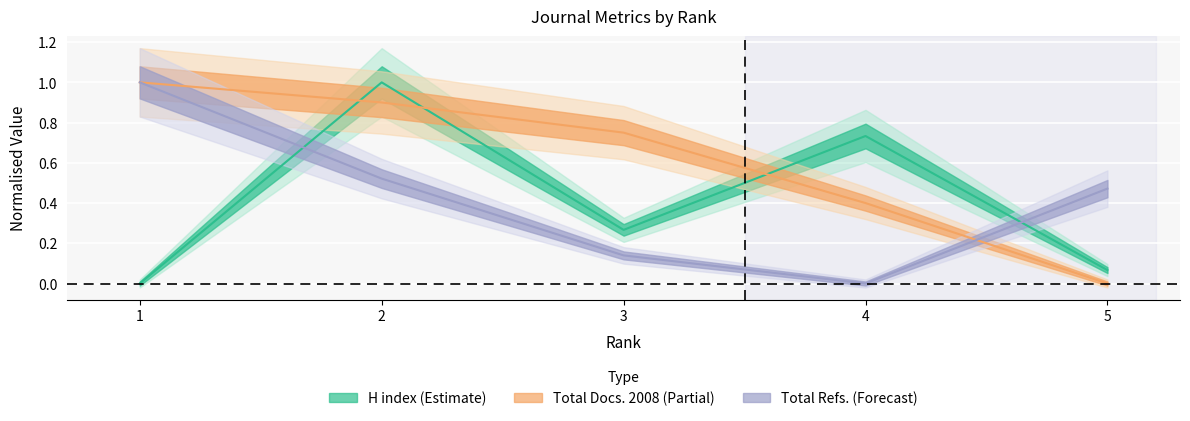

Reading right to left, transcribe all the data shown in this chart.

H index: 5=0.1	4=0.7	3=0.3	2=1.0	1=0.0
Total Docs. (2008): 5=0.0	4=0.4	3=0.7	2=0.9	1=1.0
Total Refs.: 5=0.5	4=0.0	3=0.1	2=0.5	1=1.0